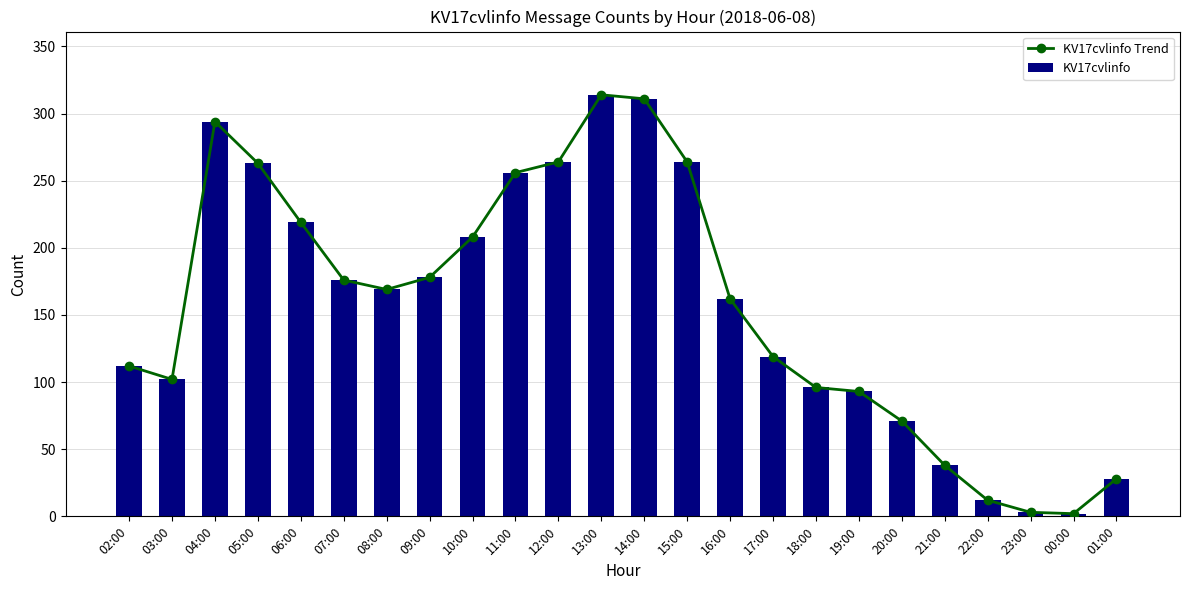

What is the sum of all KV17cvlinfo Trend values?

3754